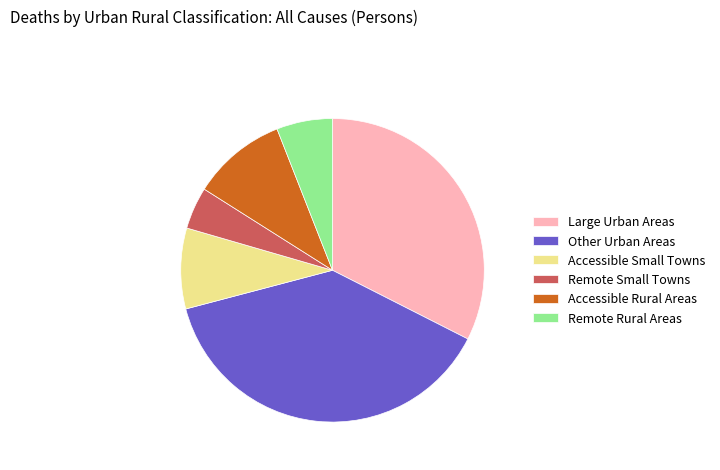

Is Other Urban Areas the majority of the pie?

No